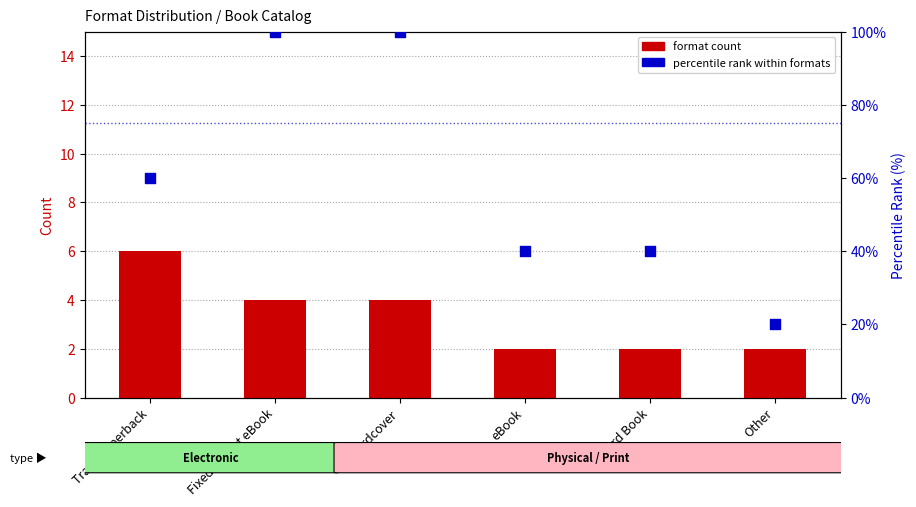

What is the total value across all series at Trade Paperback?

66